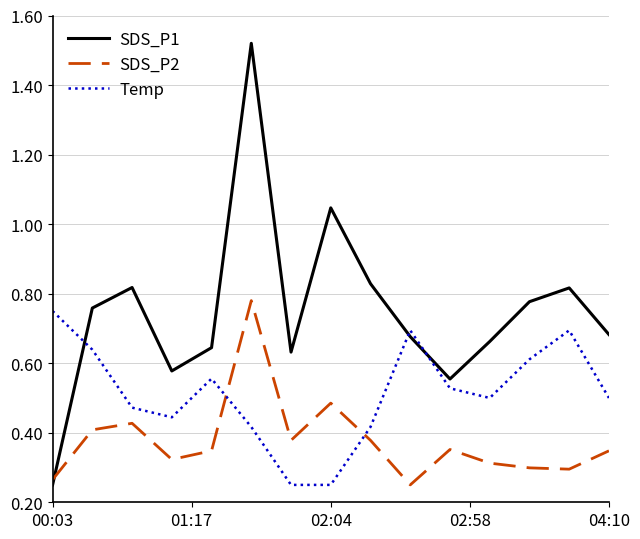

Which series has the largest total across all categories?

SDS_P1